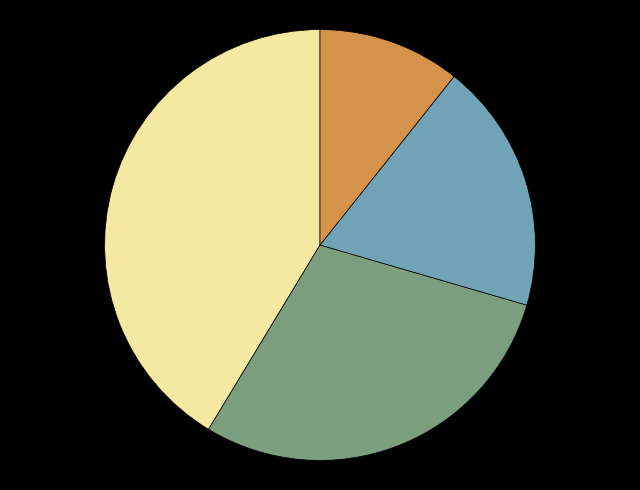

Is there any slice that represents more than half of the pie?

No